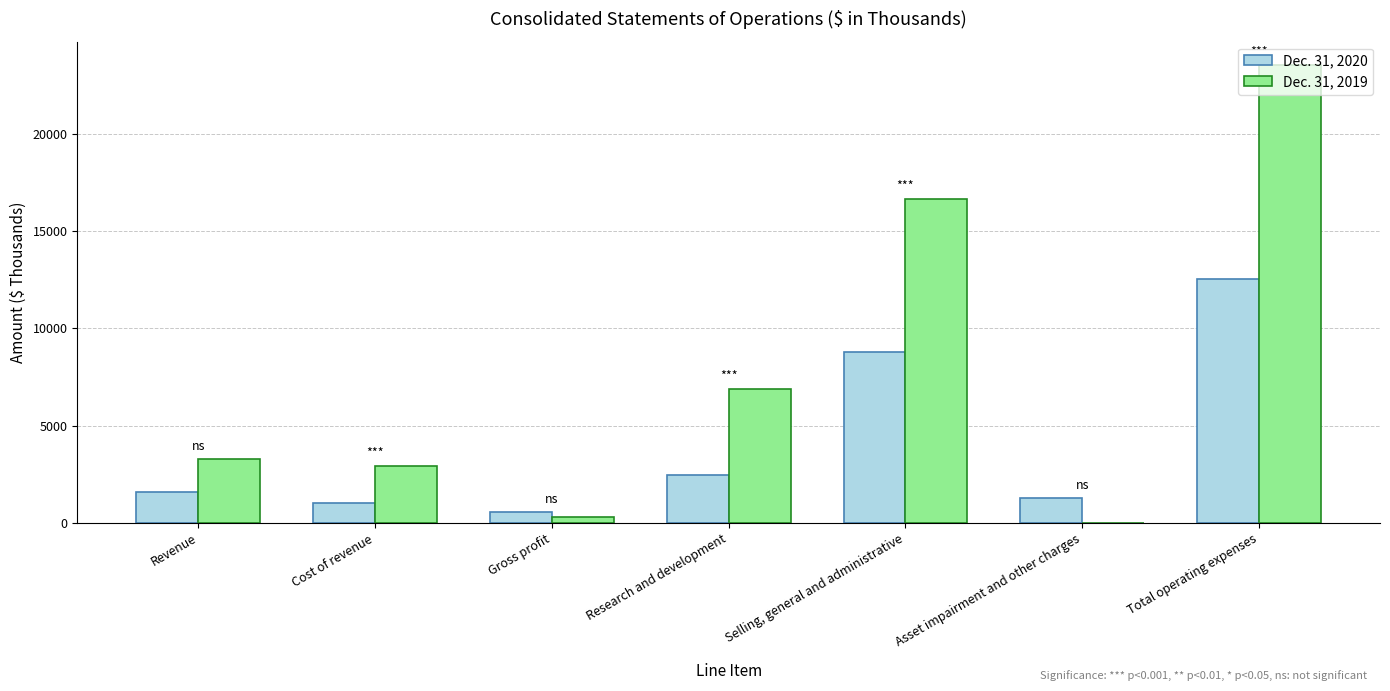

What are all the series names shown in the legend?

Dec. 31, 2020, Dec. 31, 2019